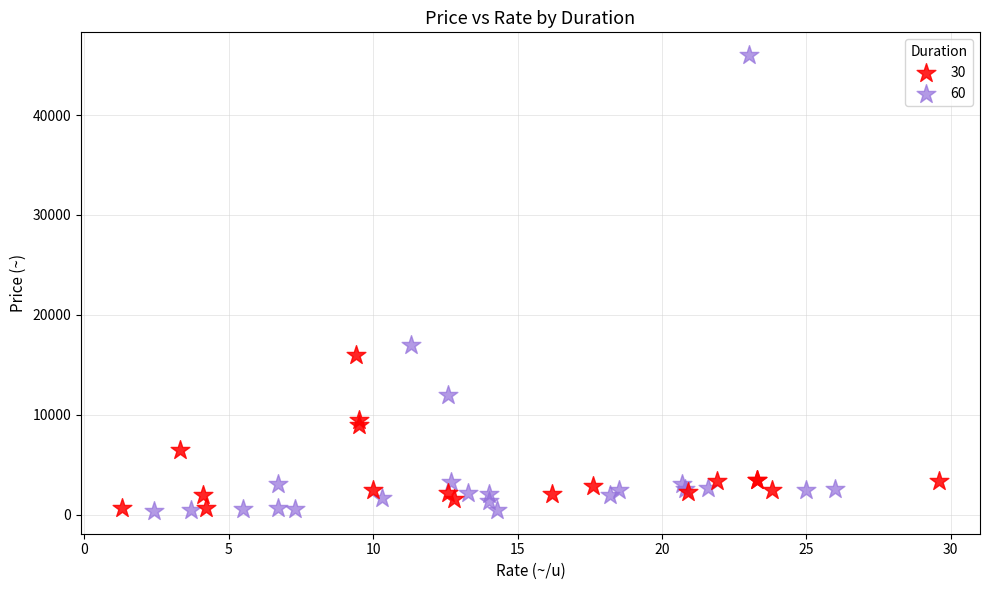

Which series has the widest spread of Y values?

60